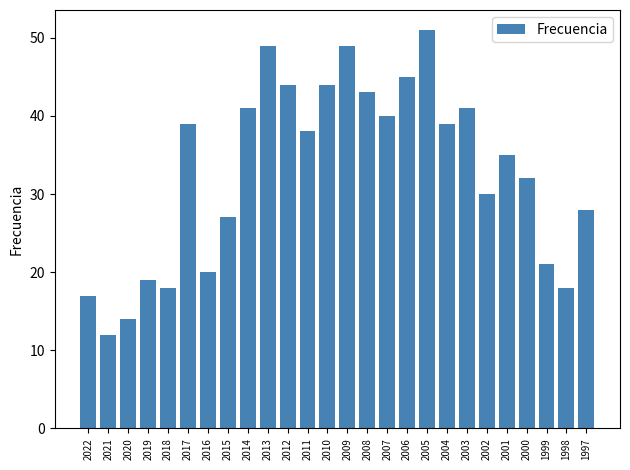

Which has a higher value, 2004 or 2021?

2004